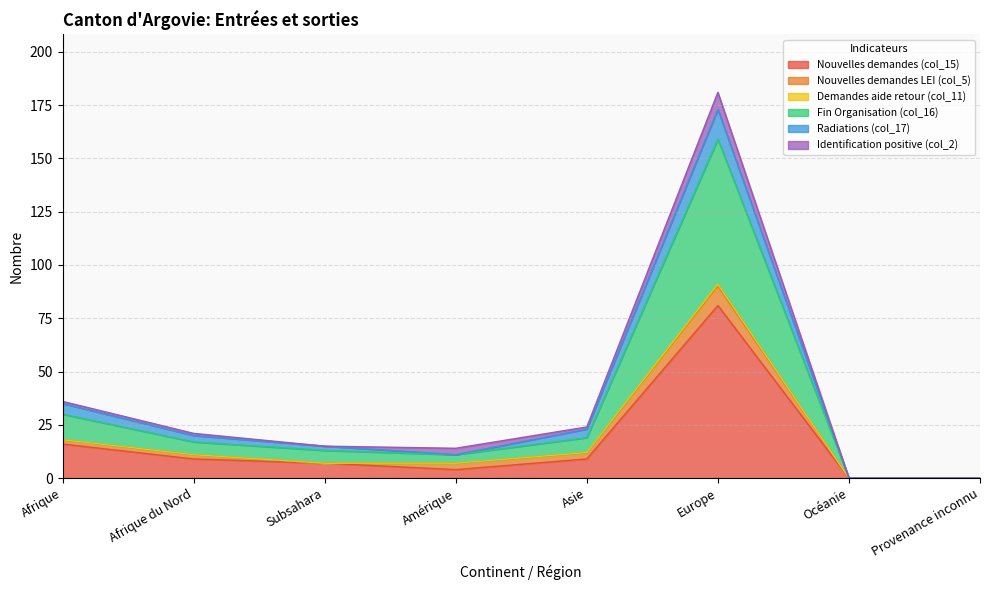

The value of Nouvelles demandes (col_15) at Afrique du Nord is 9. True or false?

True